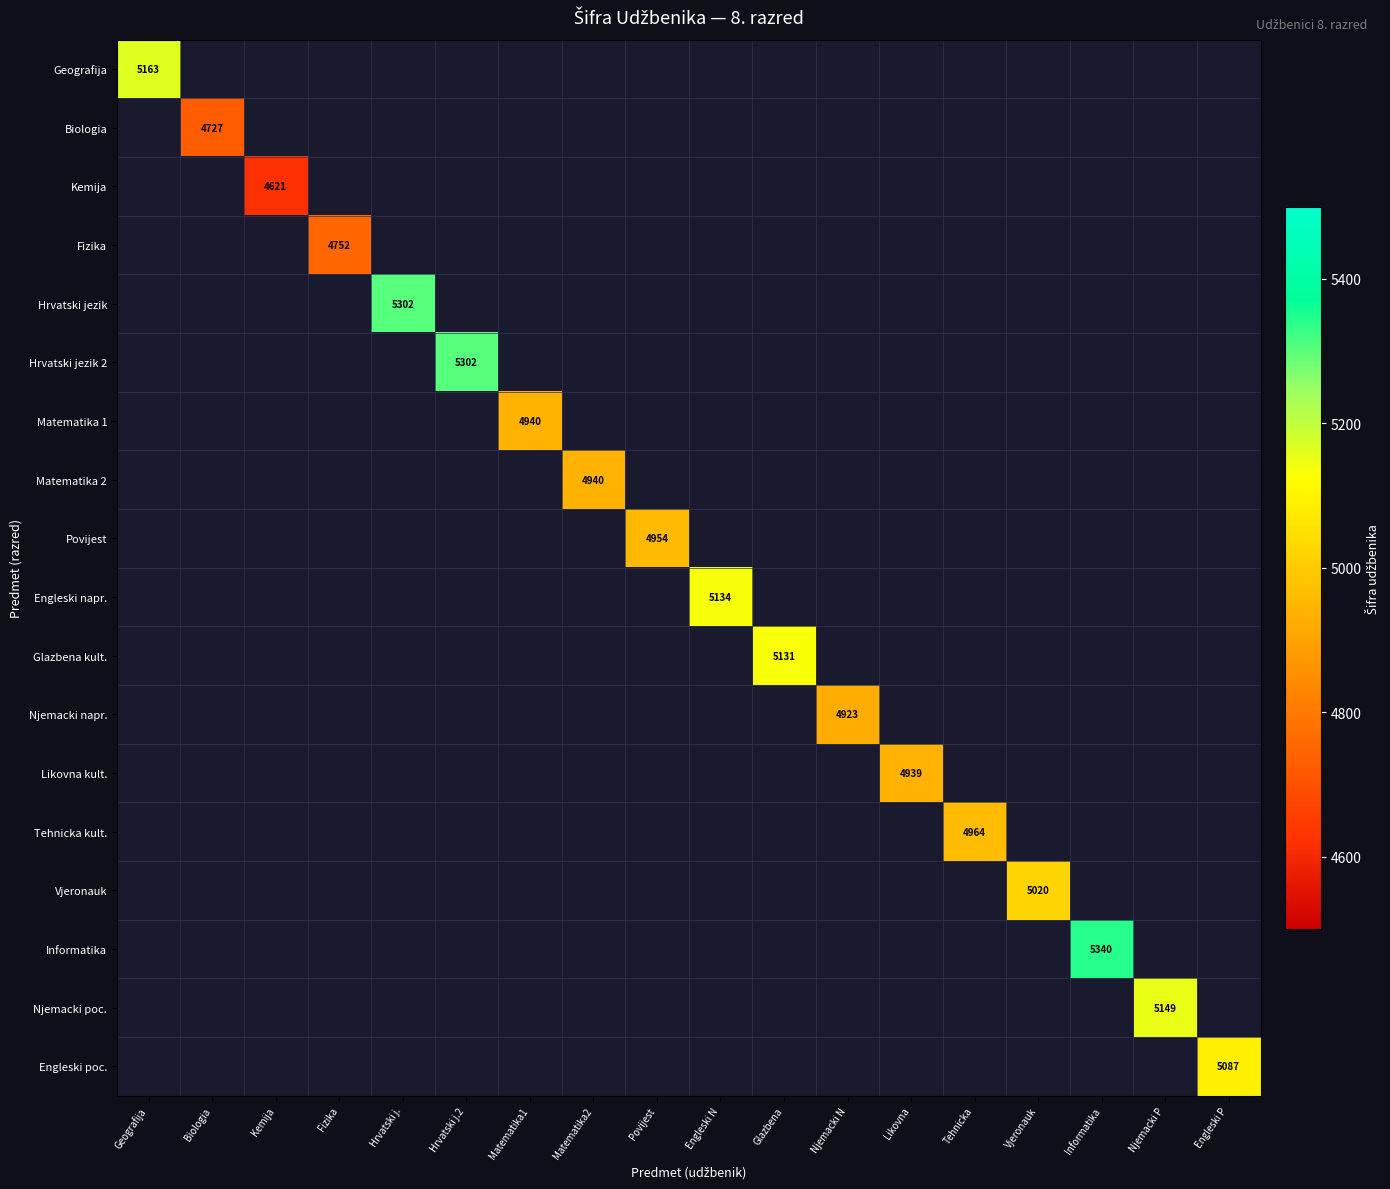

What is the greatest value displayed?

5340.0